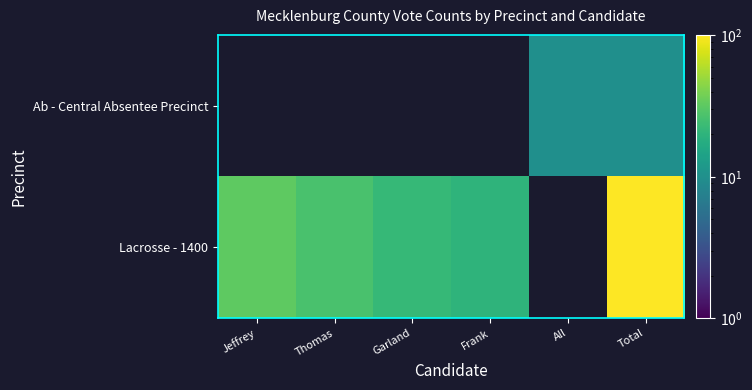

Between Garland and Thomas, which is larger?

Thomas